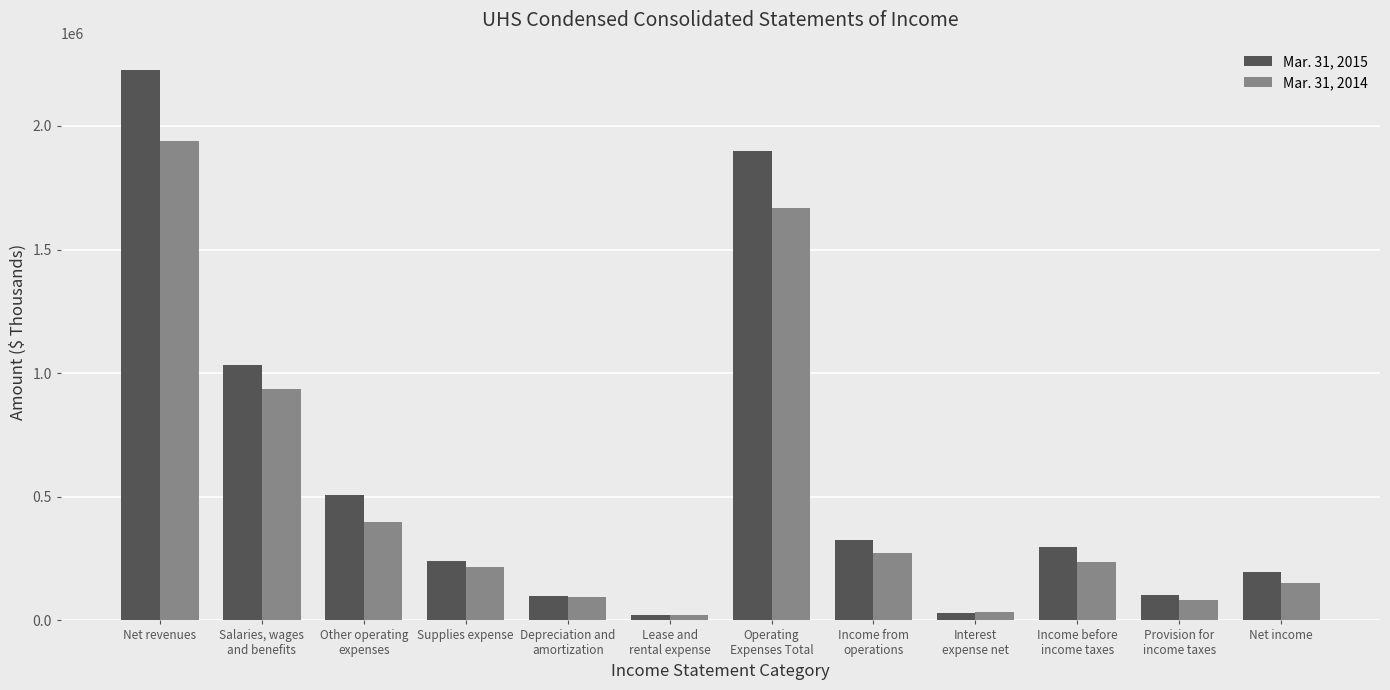

At which category is the sum across all series the highest?

Net revenues